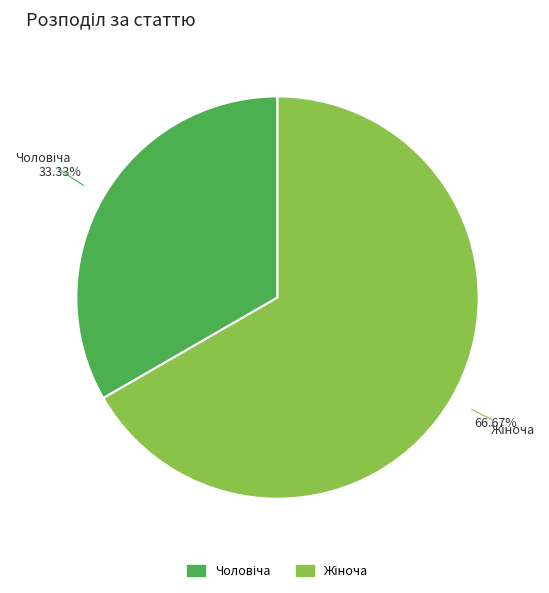

Does any single category account for the majority?

Yes